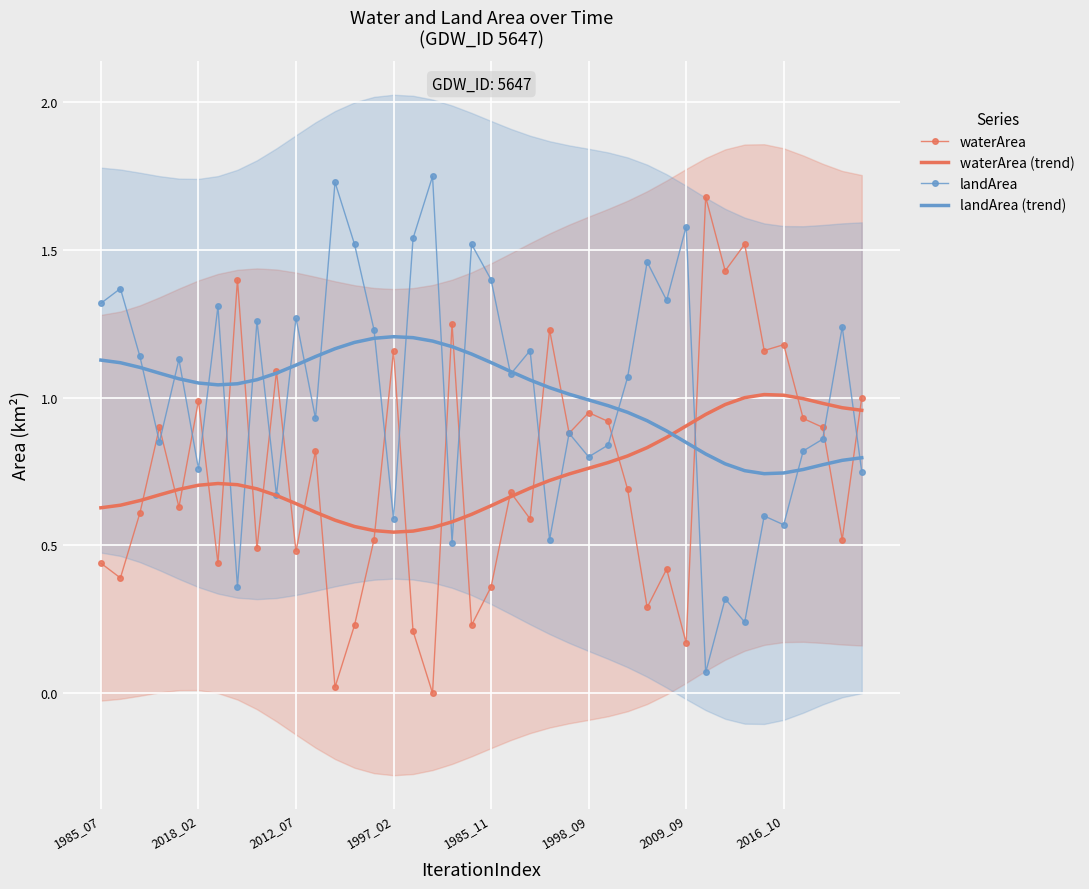

At which category is the sum across all series the highest?

1985_07